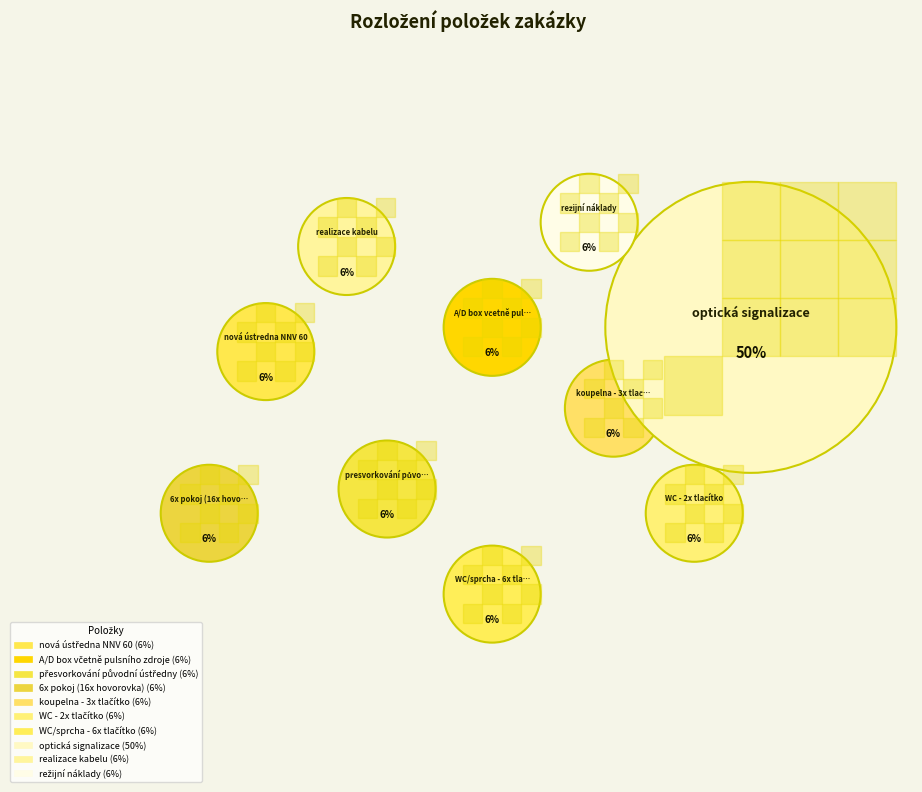

Combined, do realizace kabelu and režijní náklady account for over 50%?

No